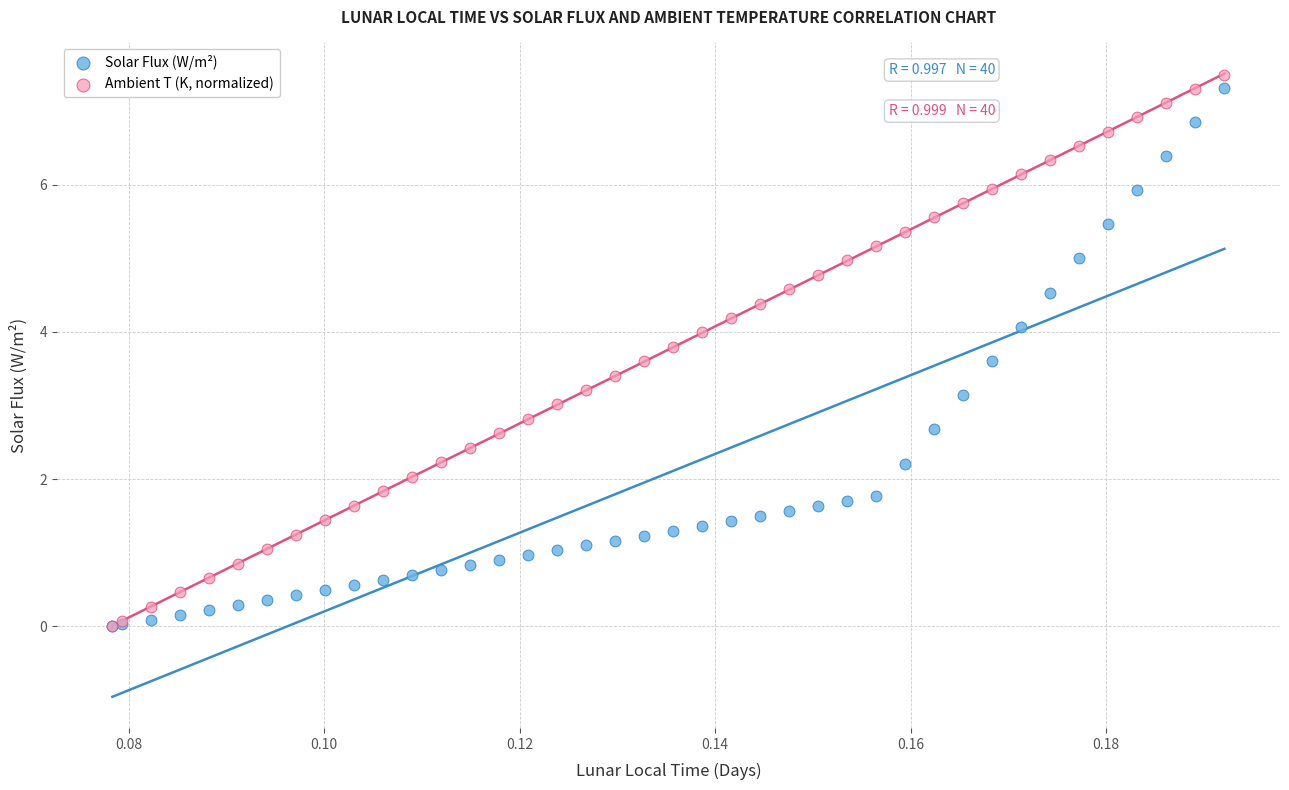

What are all the series names shown in the legend?

Solar Flux (W/m²), Ambient T (K, normalized)